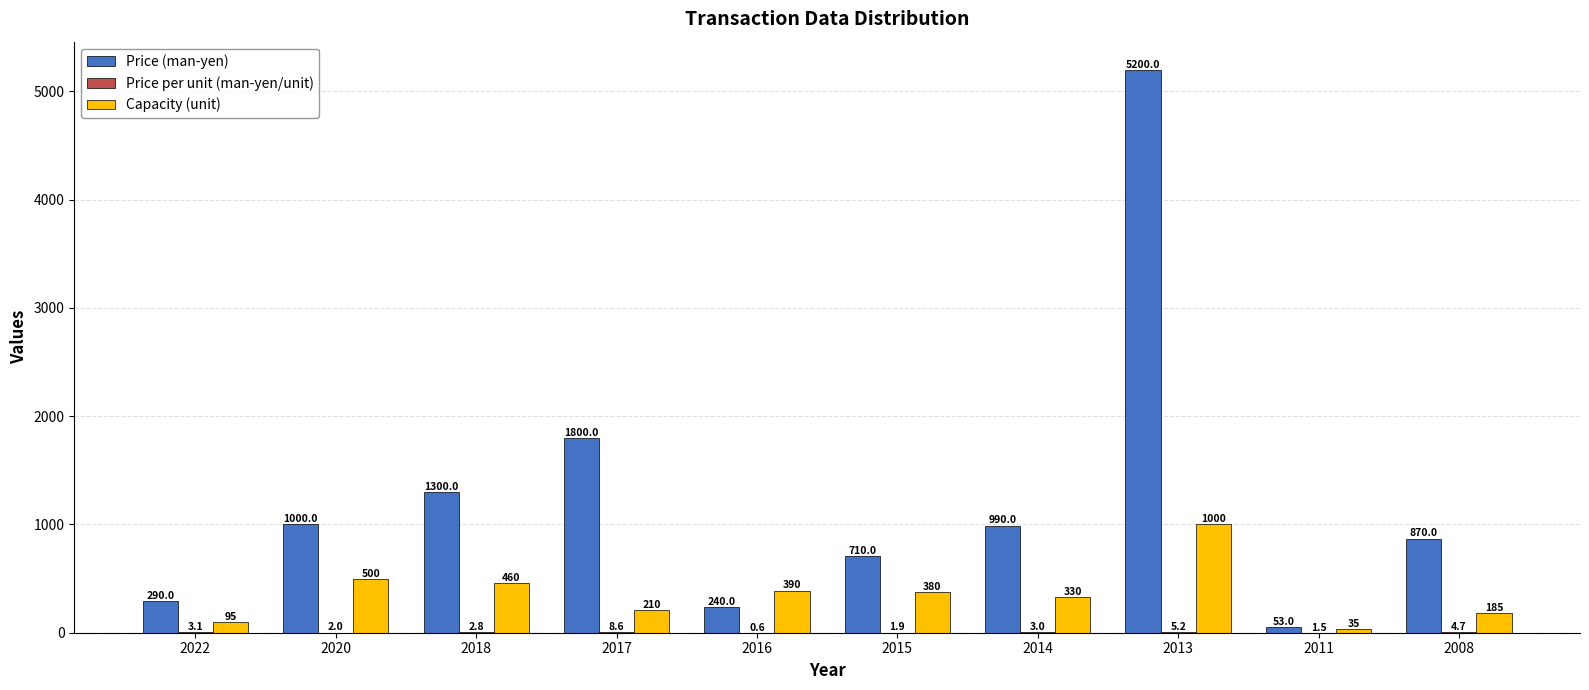

How many groups of bars are there?

10